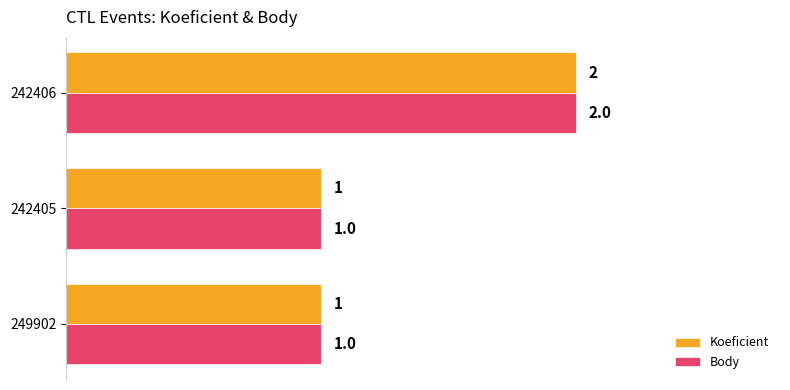

What are all the series names shown in the legend?

Koeficient, Body